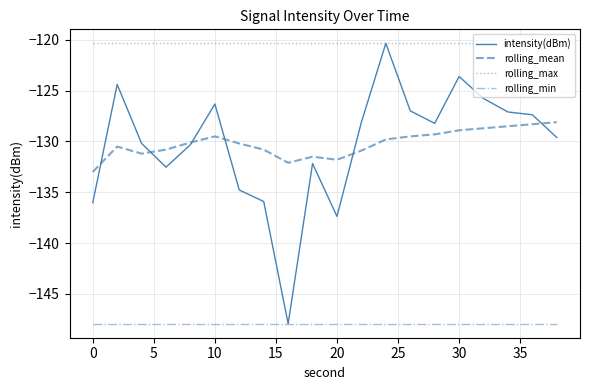

What is the maximum value shown in the chart?

-120.3